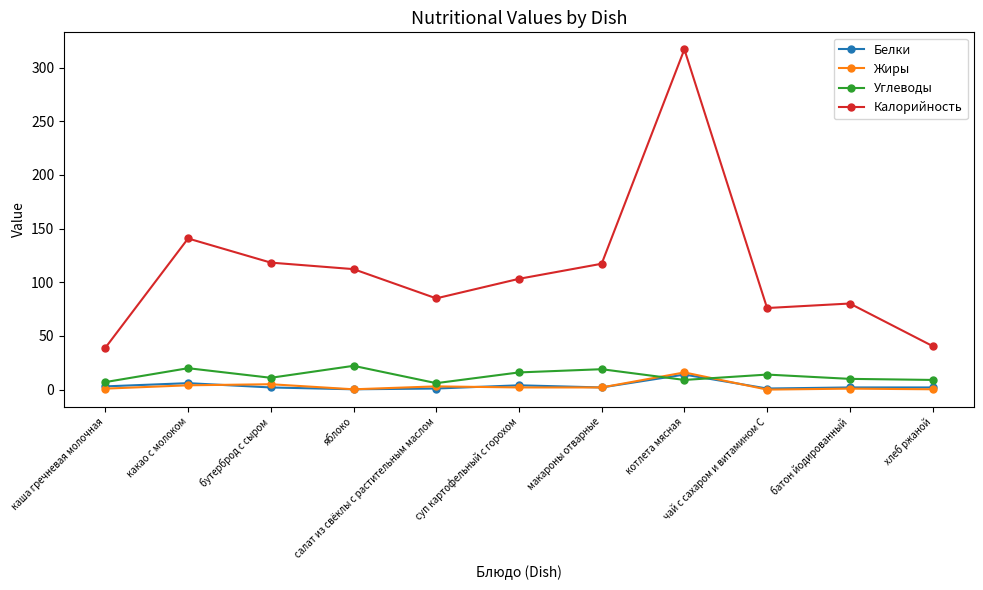

Read the Жиры value at бутерброд с сыром.

5.0